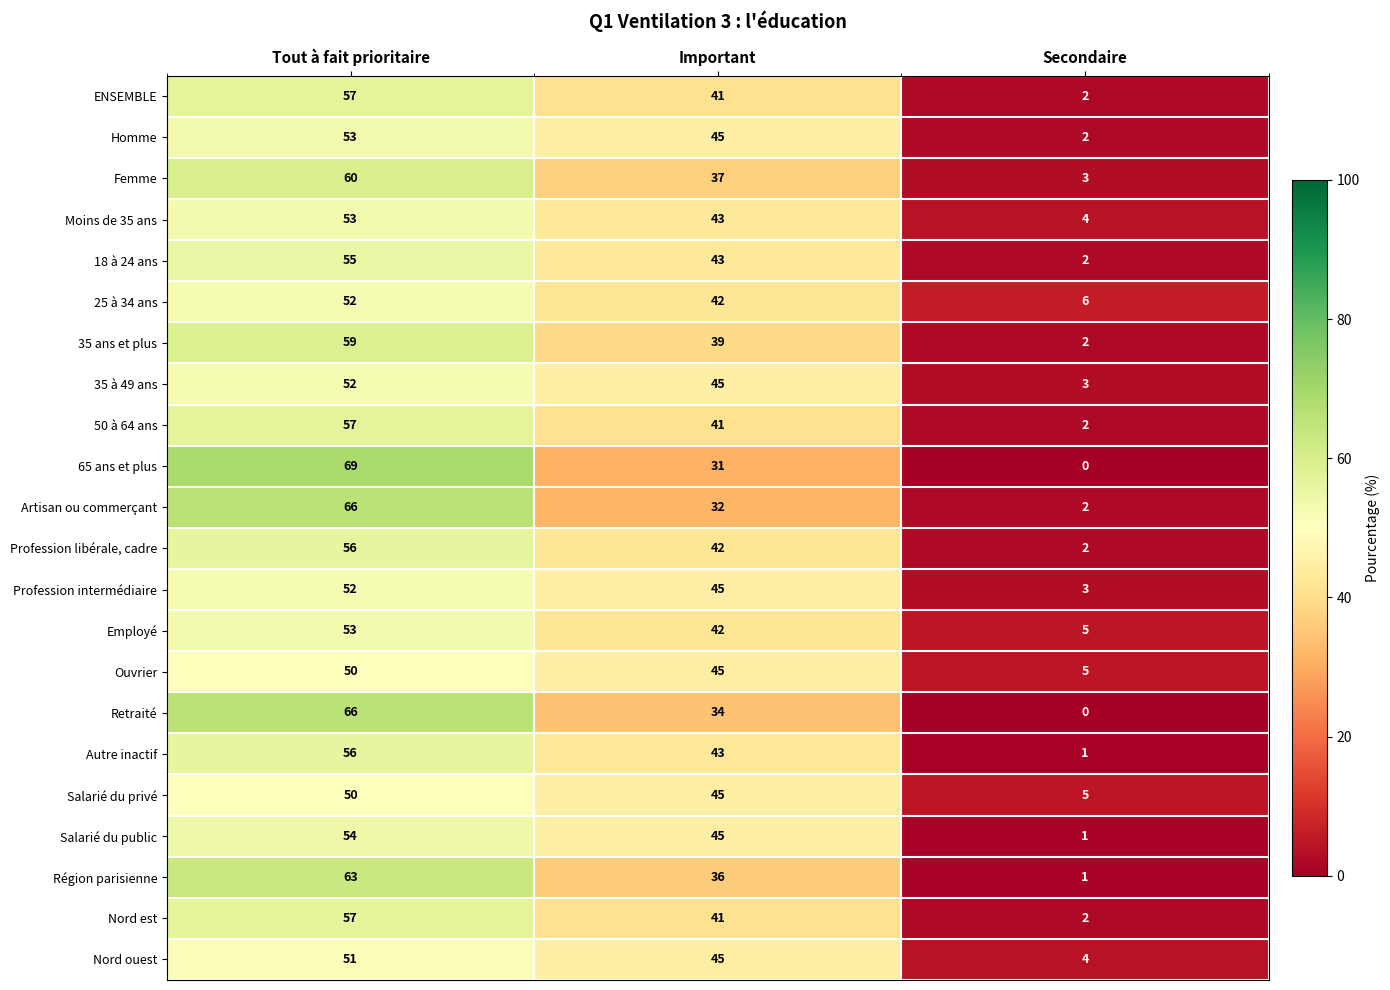

The Profession libérale, cadre series shows 56 at Tout à fait prioritaire. True or false?

True